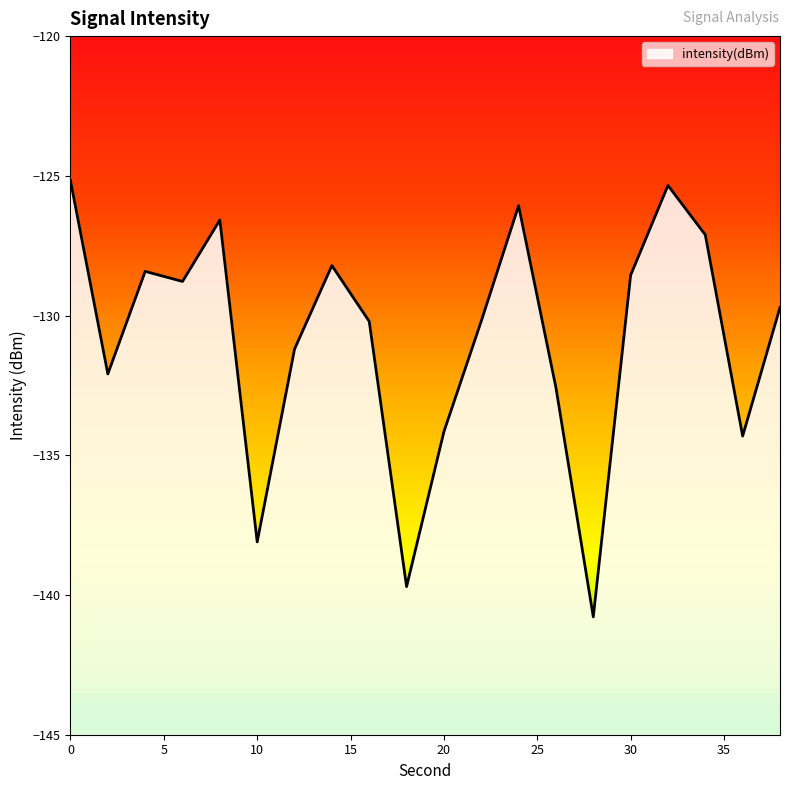

At which category does the chart reach its minimum across all series?

28